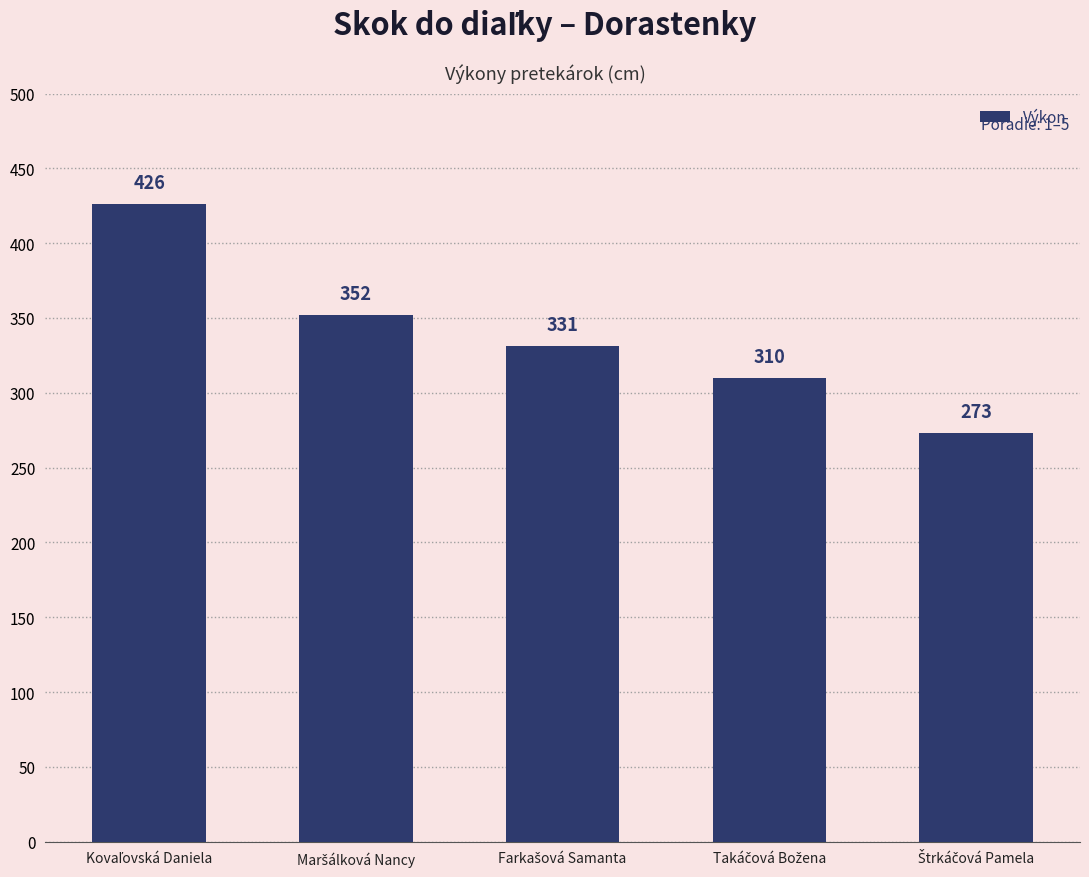

What is the minimum value shown in the chart?

273